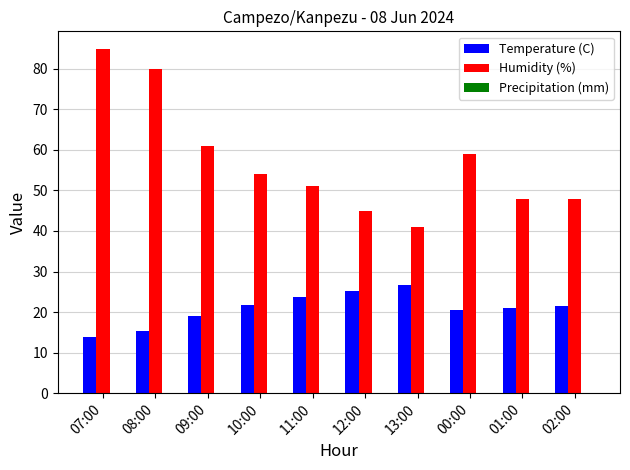

What position from the right is 12:00?

5